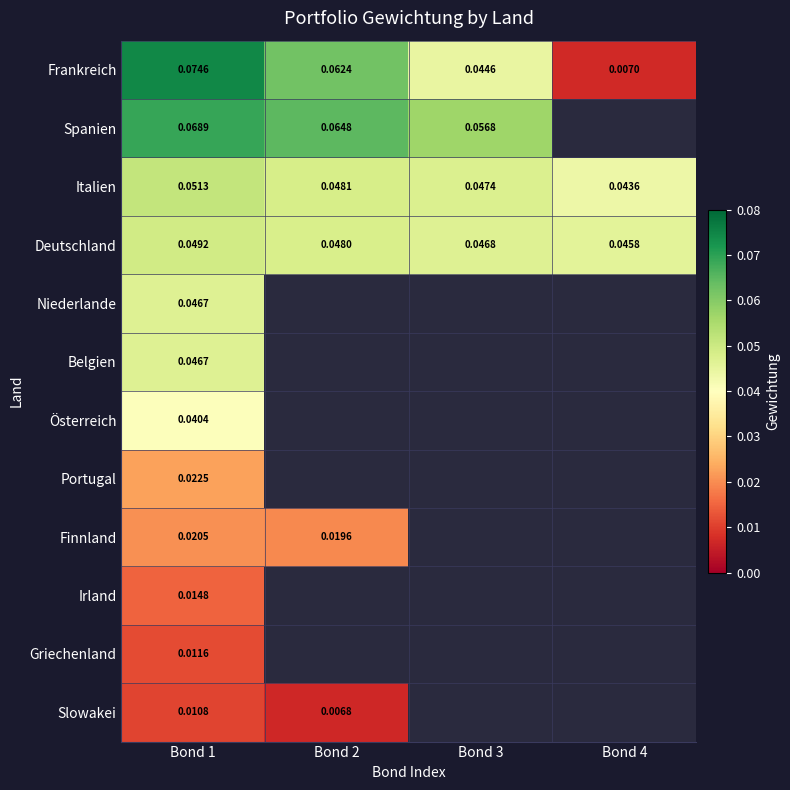

Rank the series at Bond 1 from lowest to highest value.

Slowakei, Griechenland, Irland, Finnland, Portugal, Österreich, Belgien, Niederlande, Deutschland, Italien, Spanien, Frankreich